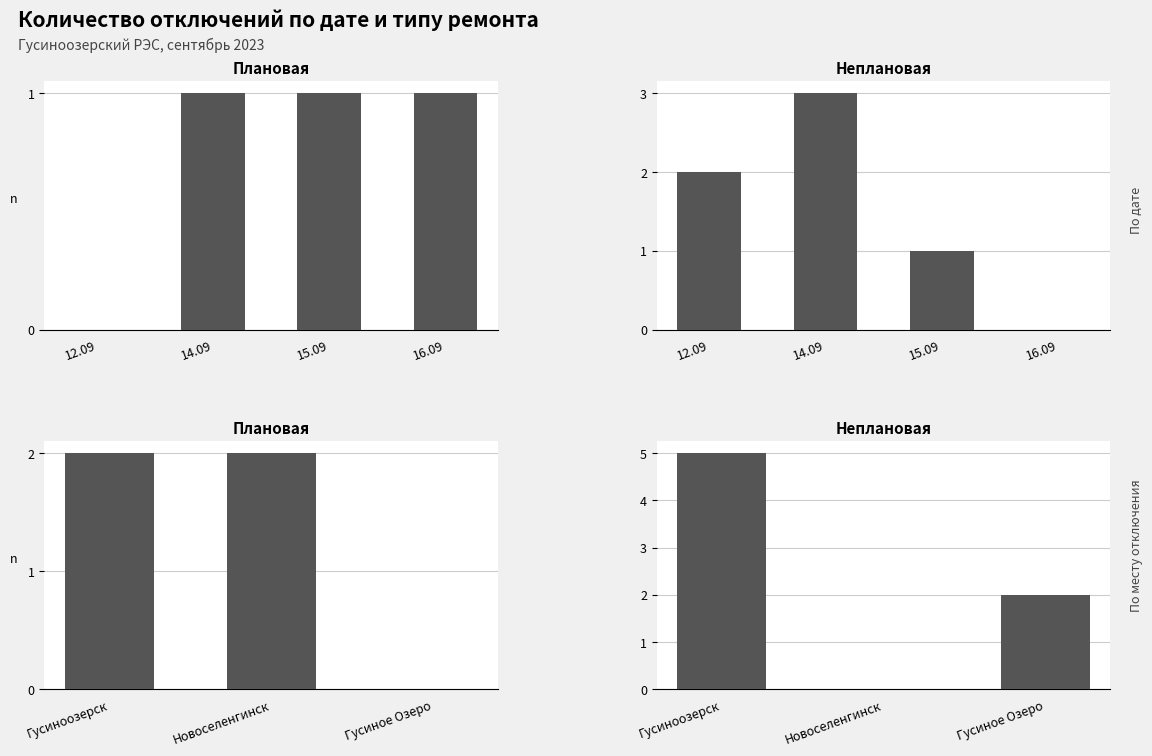

Between Гусиноозерск and Новоселенгинск, which series saw the biggest shift?

Неплановая